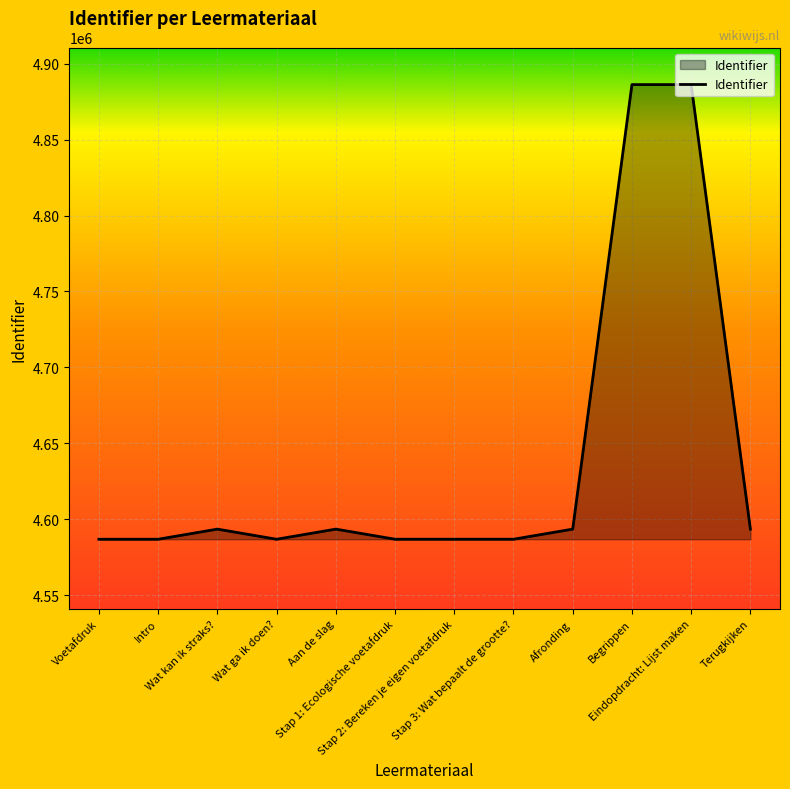

Where does the data first go above 4593519?

Wat kan ik straks?